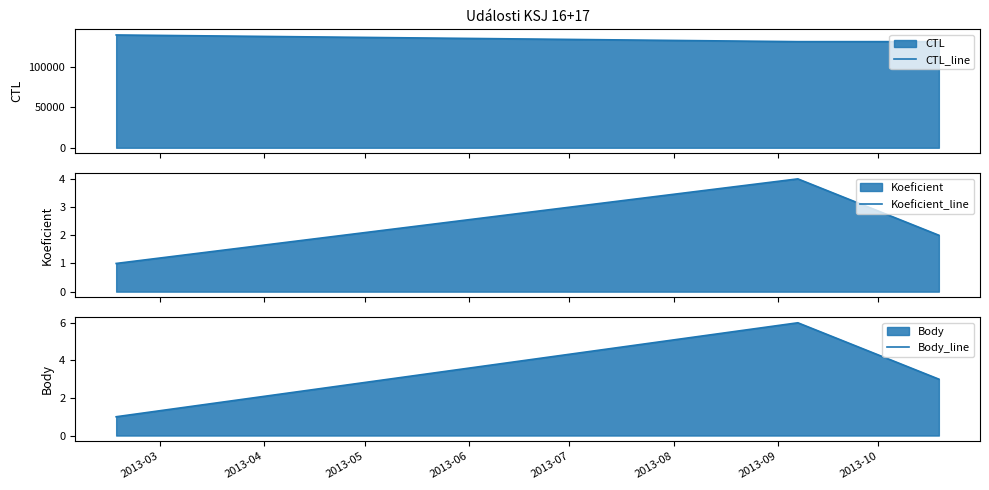

What is the highest value of the Koeficient_line series?

4